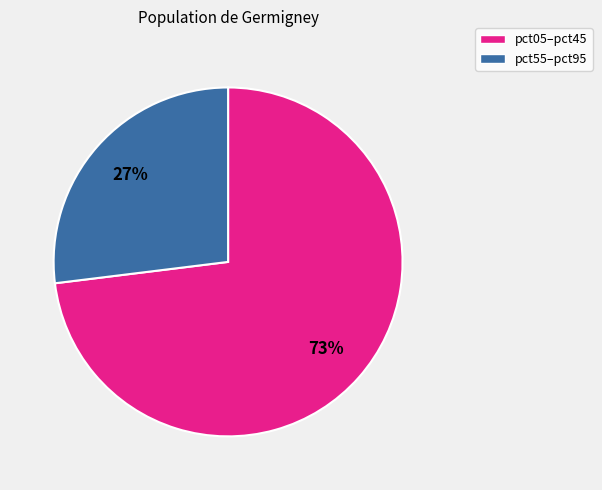

Does any single category account for the majority?

Yes